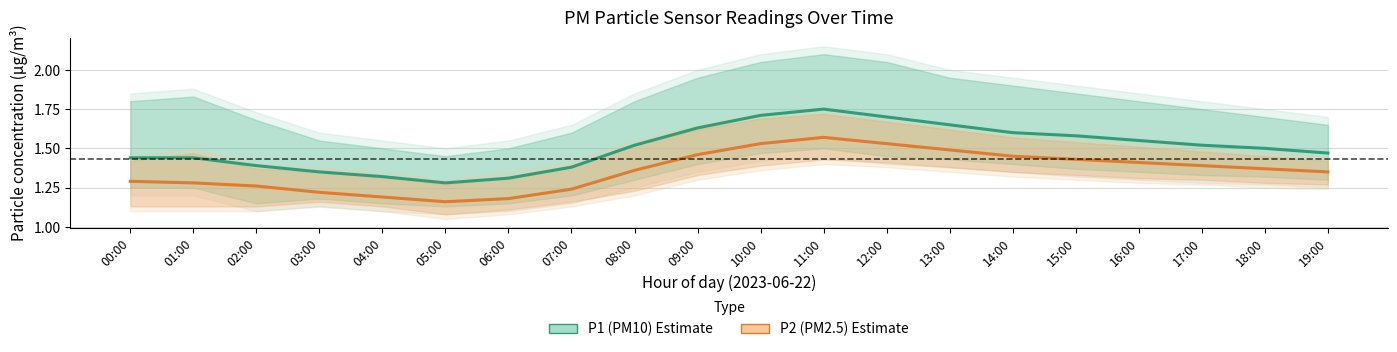

The value of P2 (PM2.5) at 02:00 is 1.3. True or false?

True